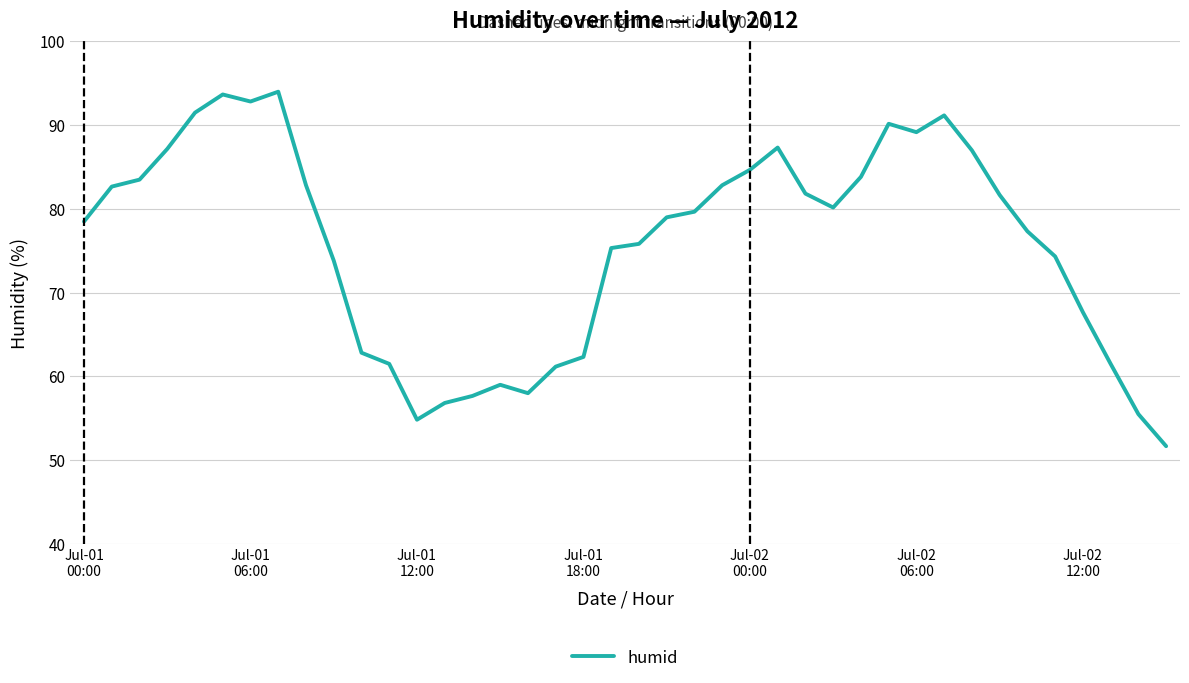

What is the difference between the maximum and minimum values?

42.3